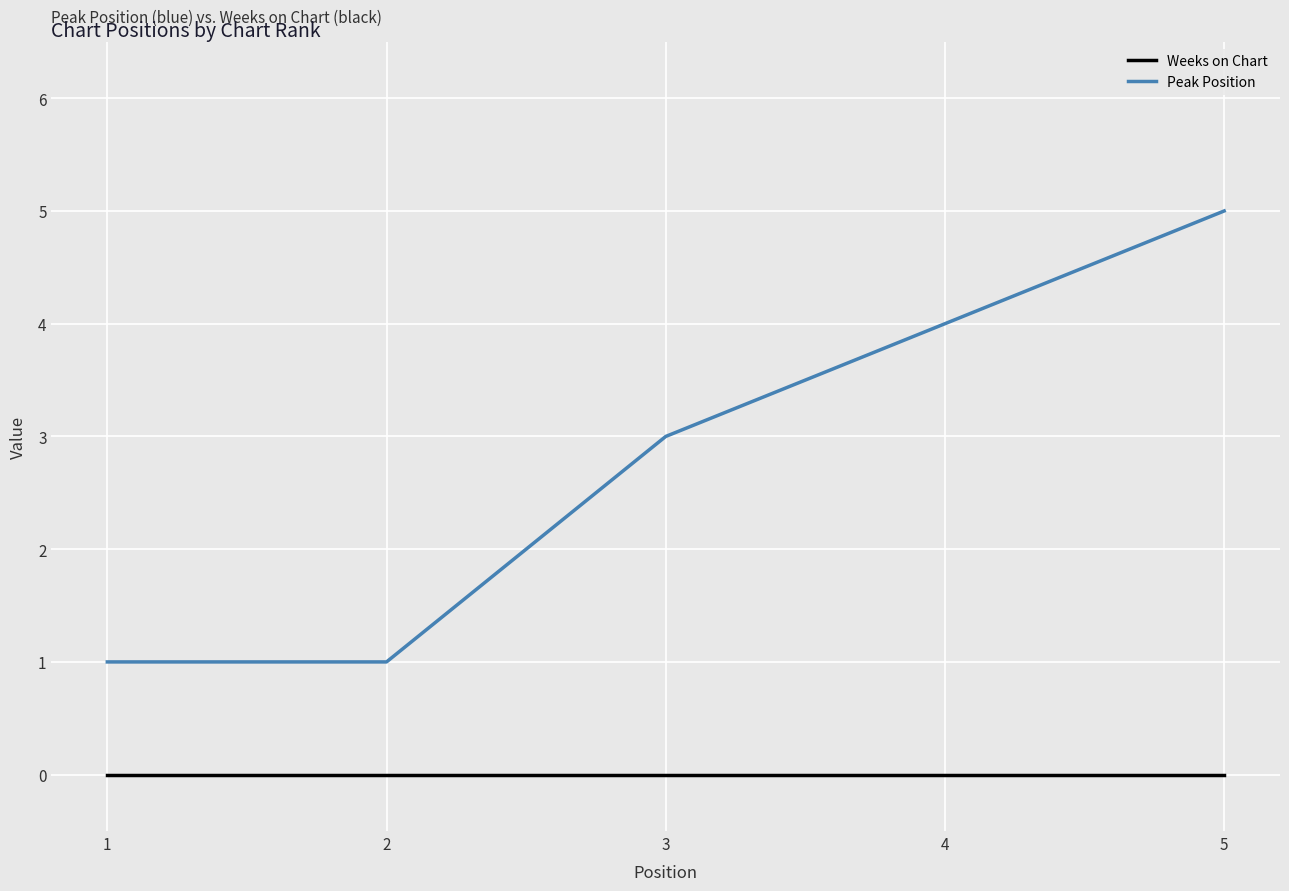

Is it true that Weeks on Chart equals 0 at 4?

True